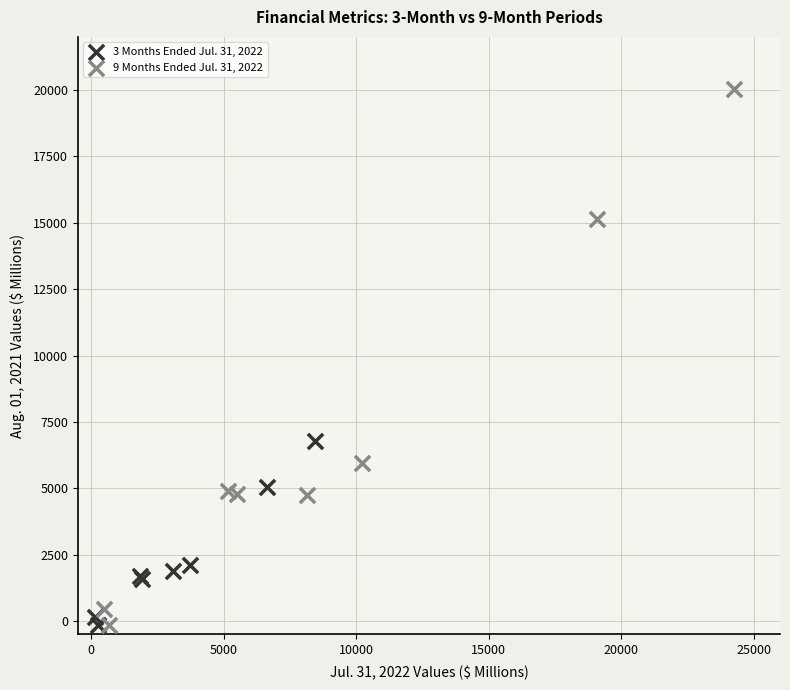

Which series contains the highest Y value?

9 Months Ended Jul. 31, 2022